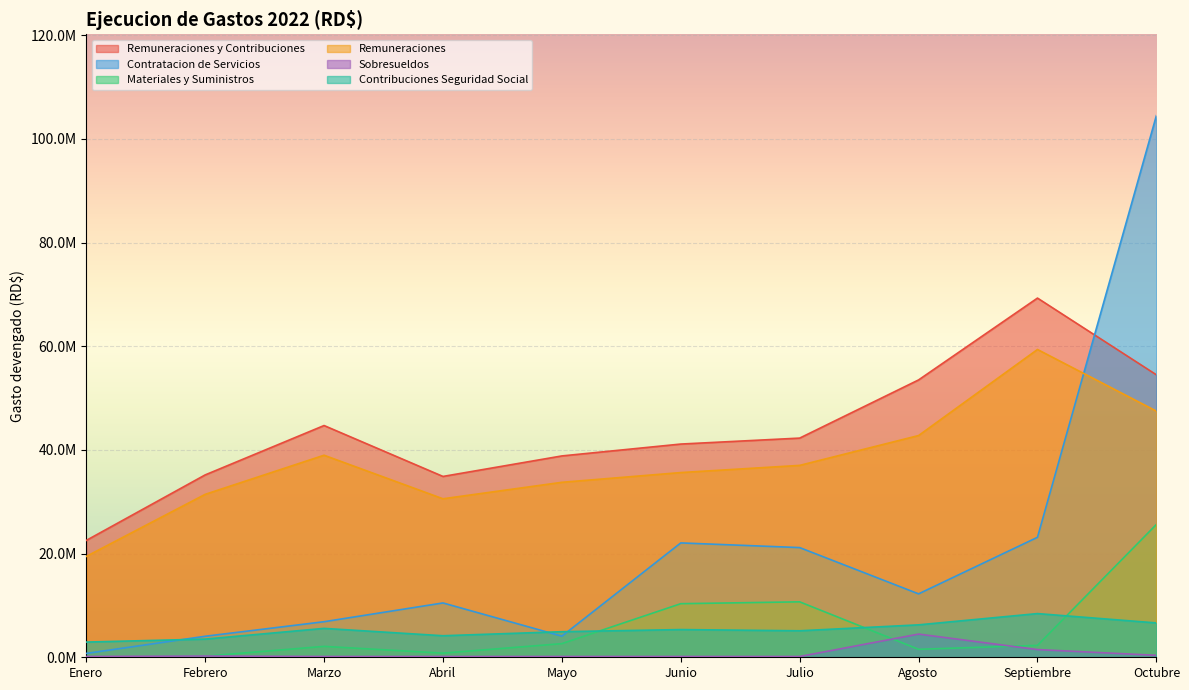

What is the sum of the Sobresueldos values at Febrero and Octubre?

621006.9